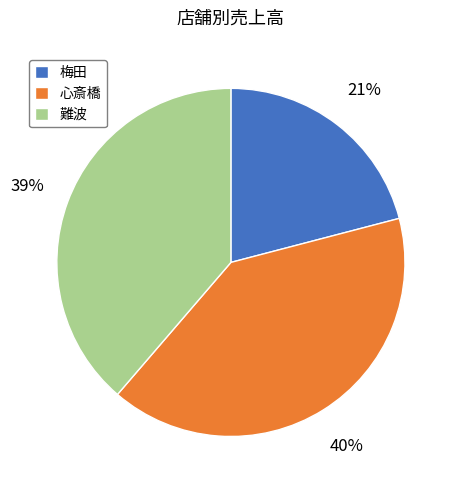

Rank the categories by value from lowest to highest.

梅田, 難波, 心斎橋